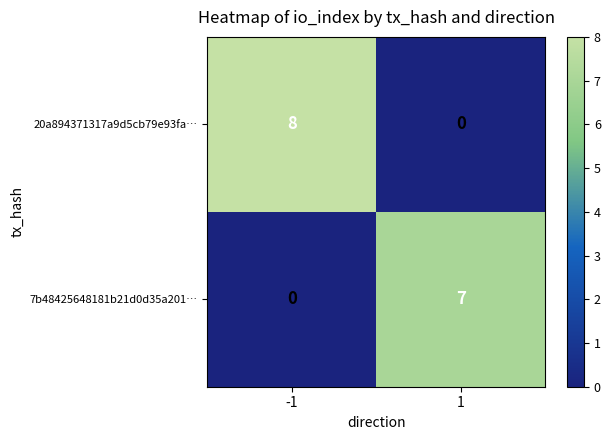

The 20a894371317a9d5cb79e93fa… series shows -4 at 1. True or false?

False